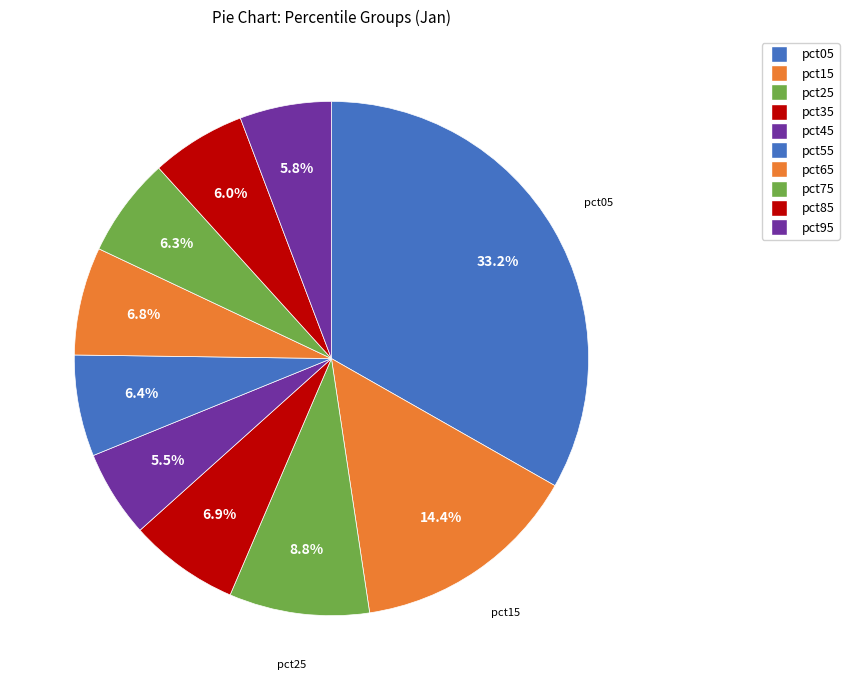

How many segments does this pie chart have?

10